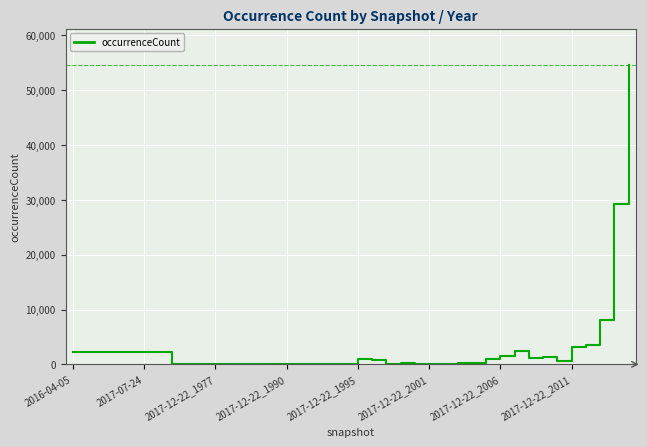

What is the greatest value displayed?

54651